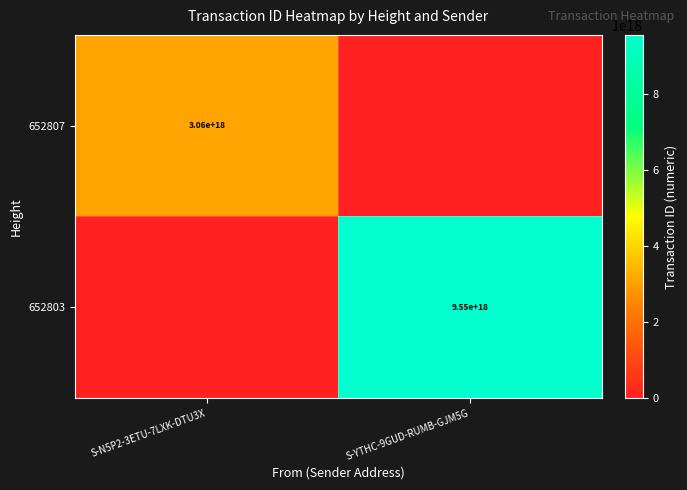

The 652803 series shows 16768448843705178112 at S-YTHC-9GUD-RUMB-GJM5G. True or false?

False